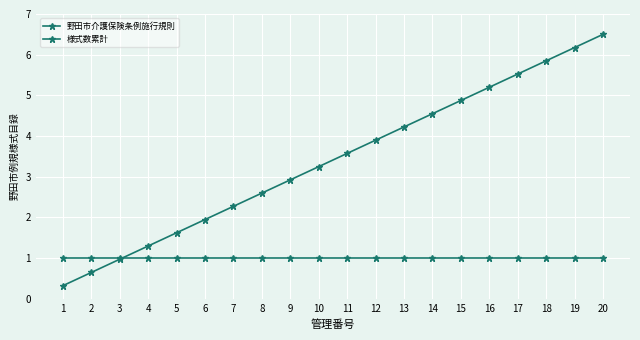

Count the number of data series in this chart.

2